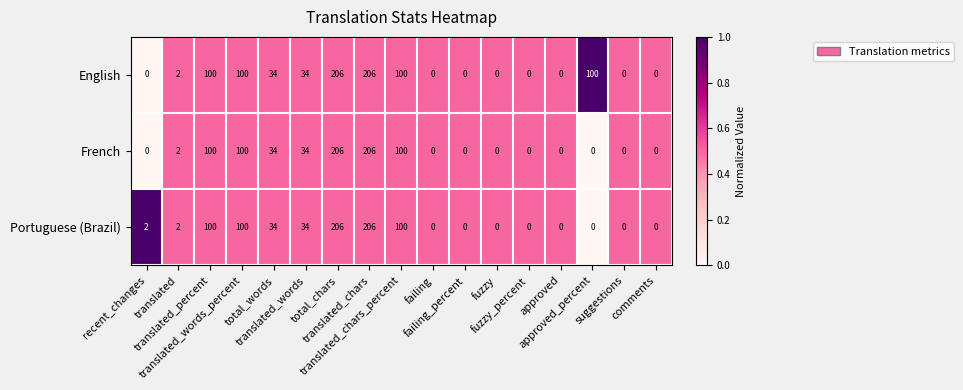

What is the maximum value shown in the chart?

206